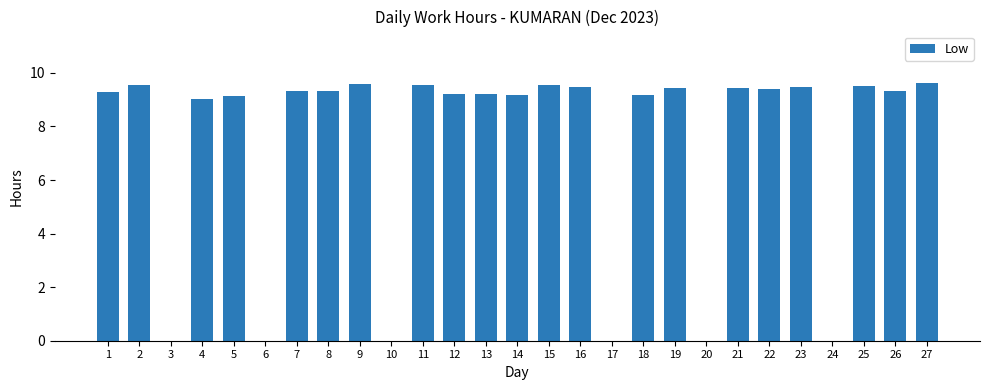

Between 22 and 5, which is larger?

22